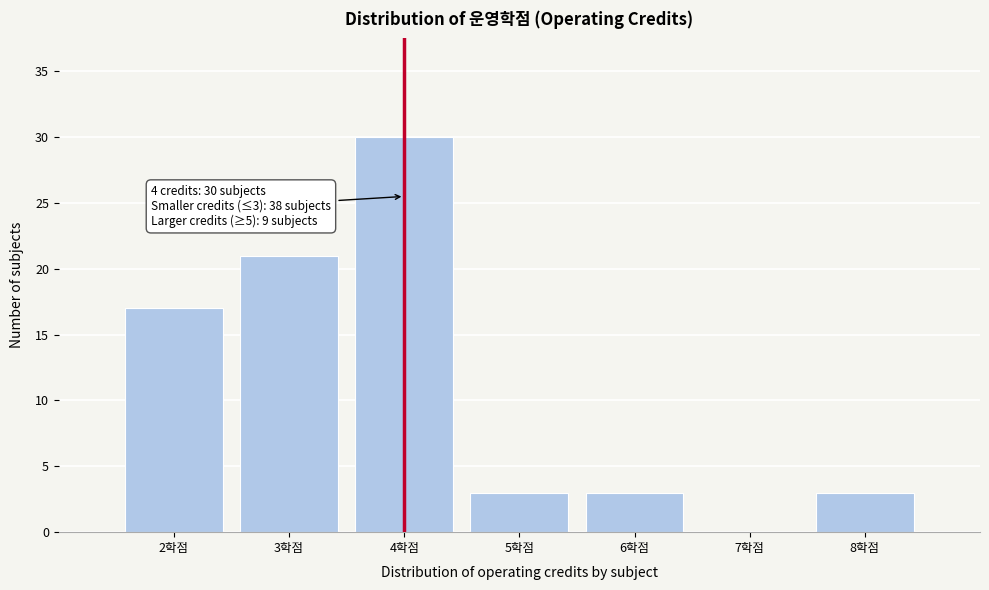

Which range on the x-axis has the tallest bar?

3.5 to 4.5